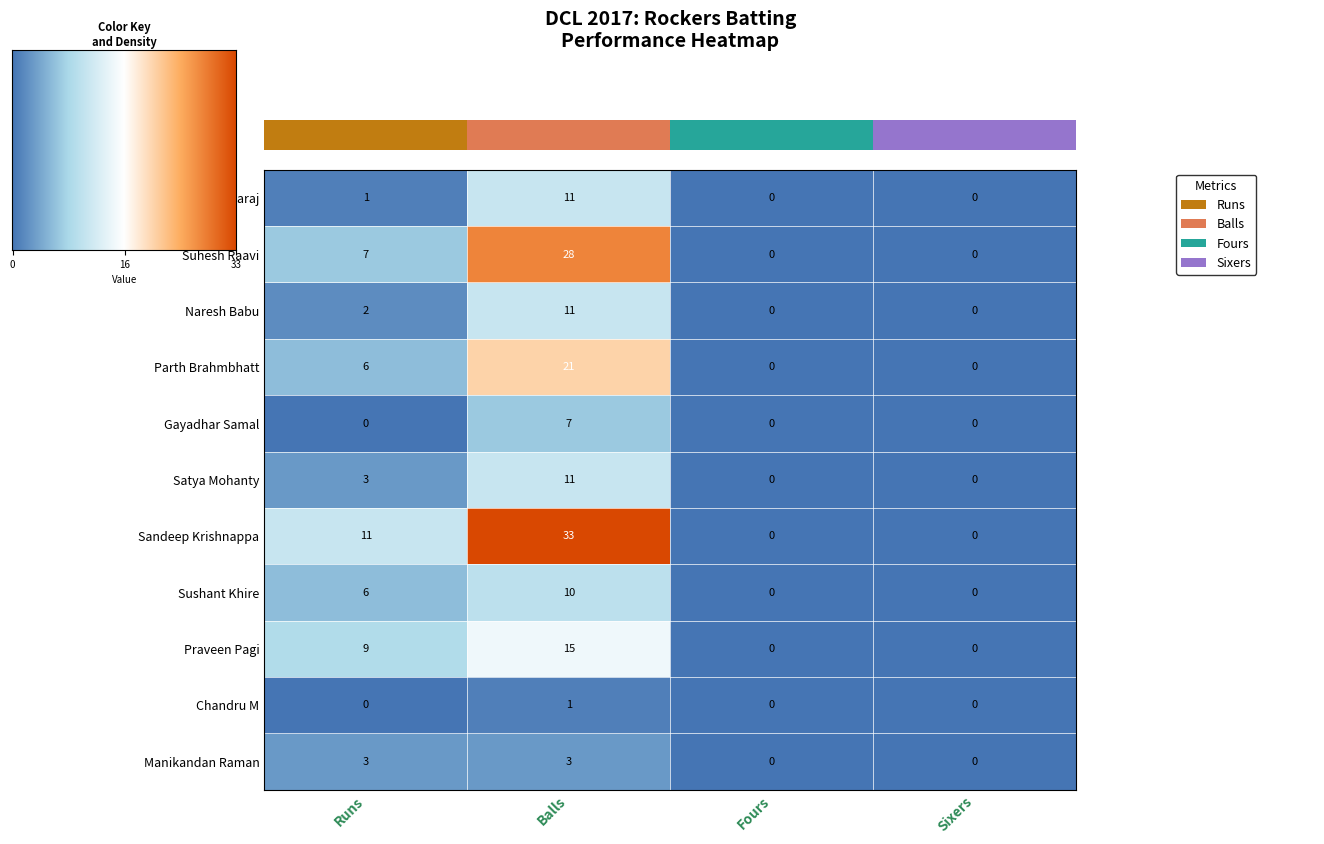

Which category has the highest value in the Praveen Pagi series?

Balls